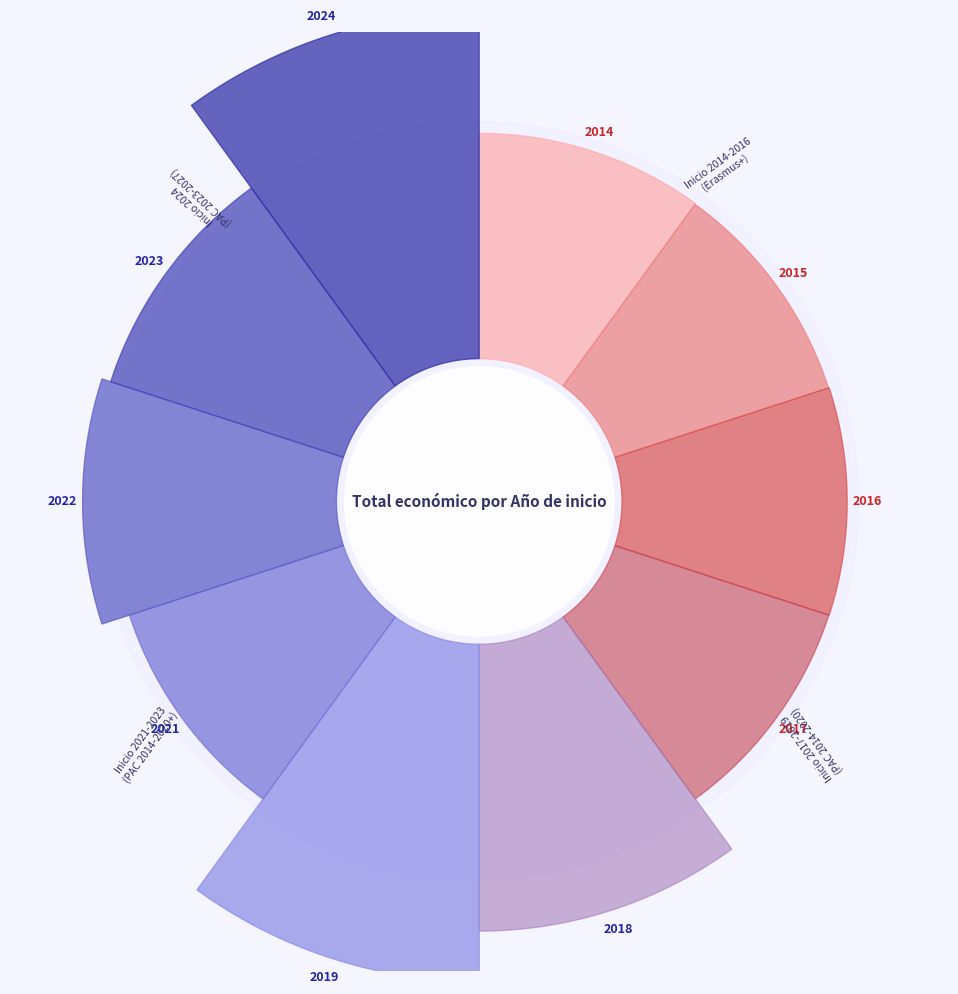

Reading left to right, transcribe all the data shown in this chart.

2014=76800	2015=7200	2016=69600	2017=42072	2018=5448098	2019=9847932	2021=45592	2022=2565032	2023=1765118	2024=10672530